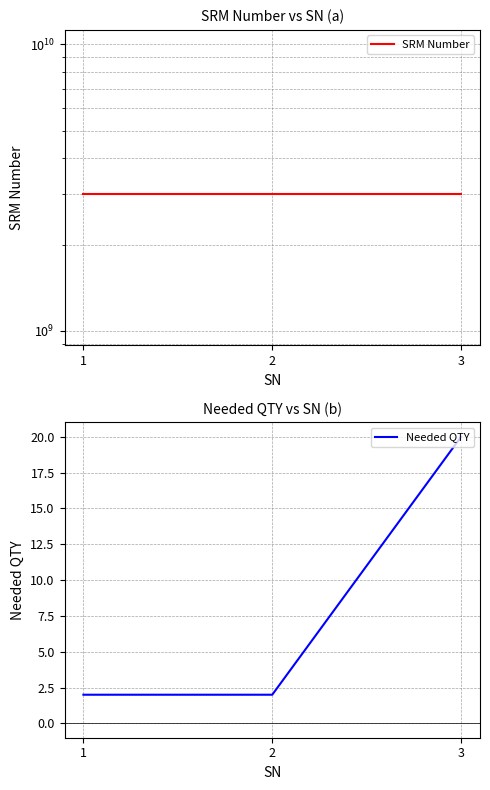

True or false: SRM Number has a value of 1105268982 at 1.

False